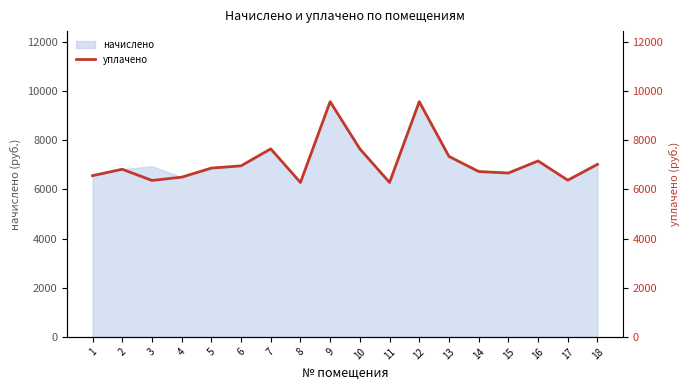

What is the minimum value for начислено?

6282.2